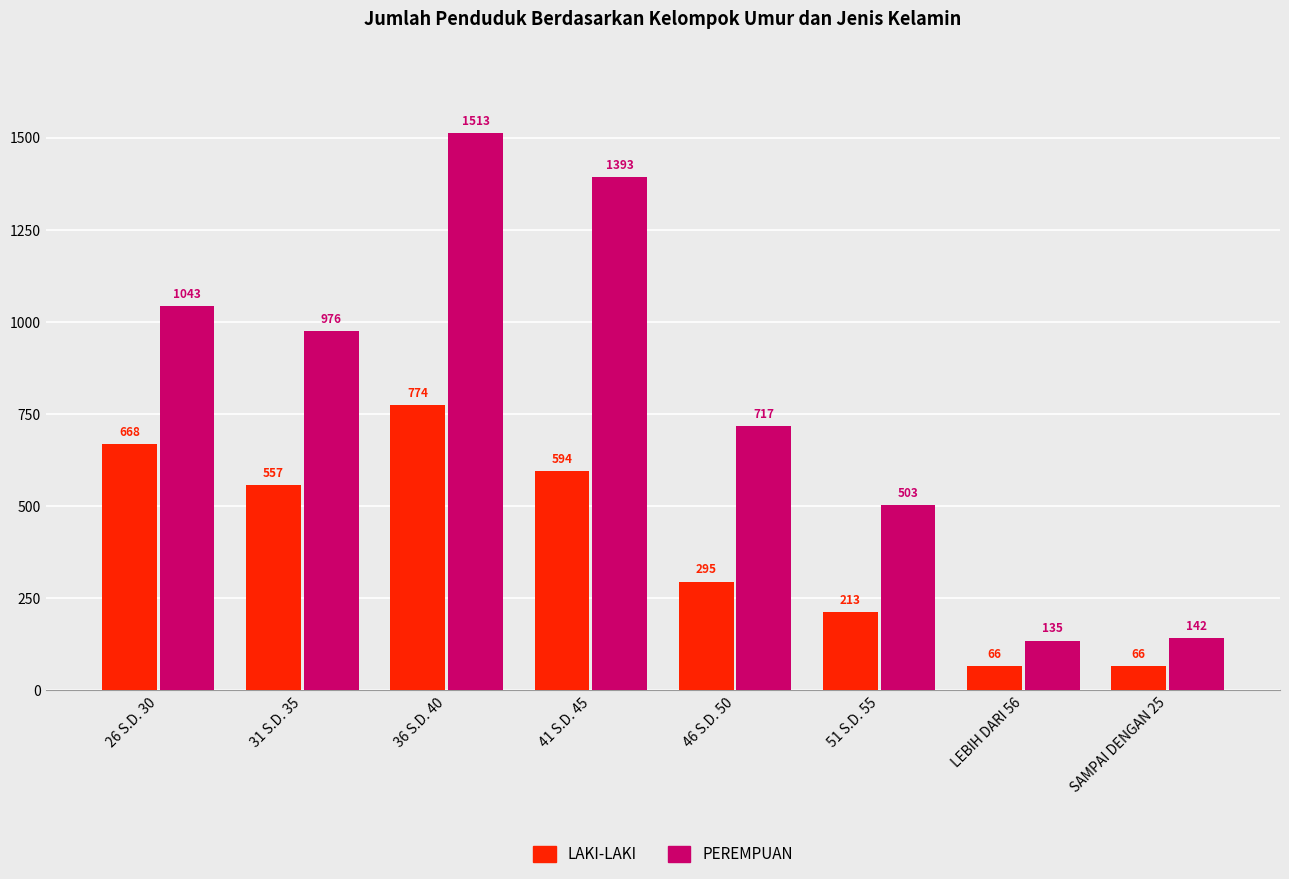

What is the sum of all LAKI-LAKI values?

3233